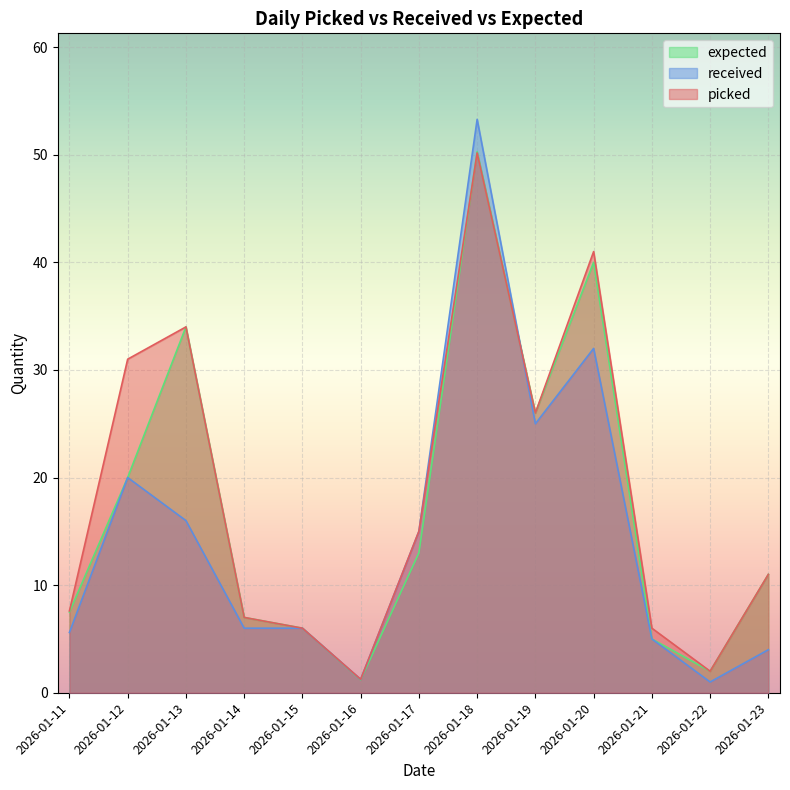

Which series has the widest spread of values?

received